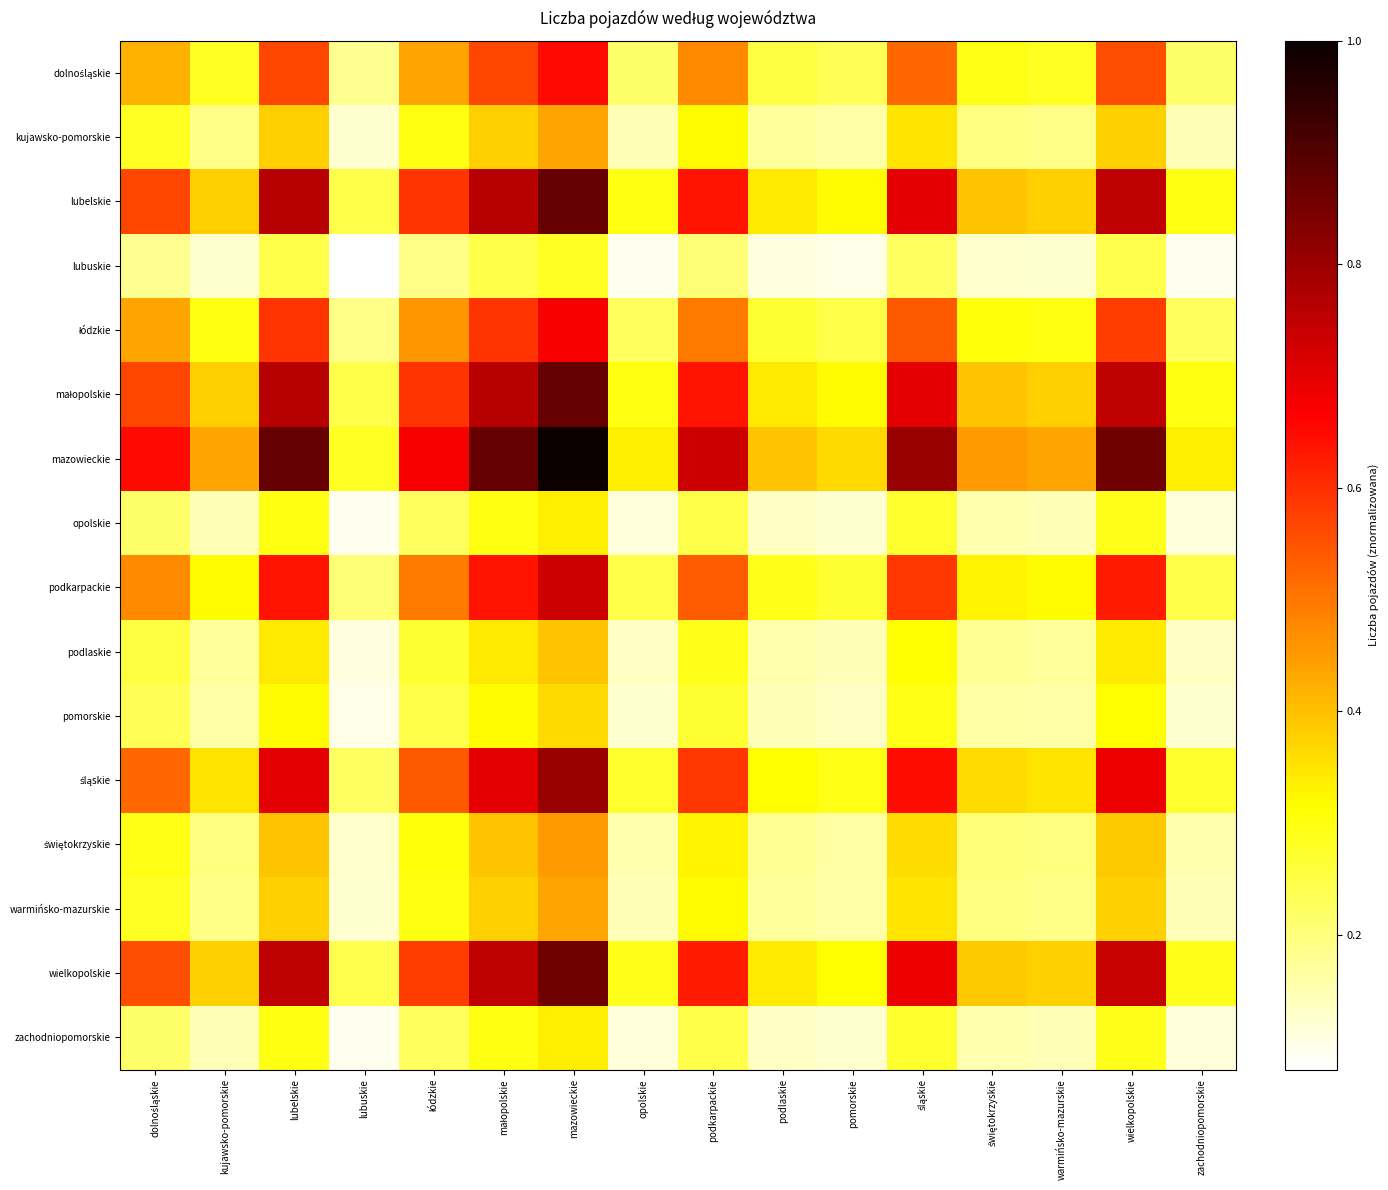

At how many categories does at least one series exceed 0?

16